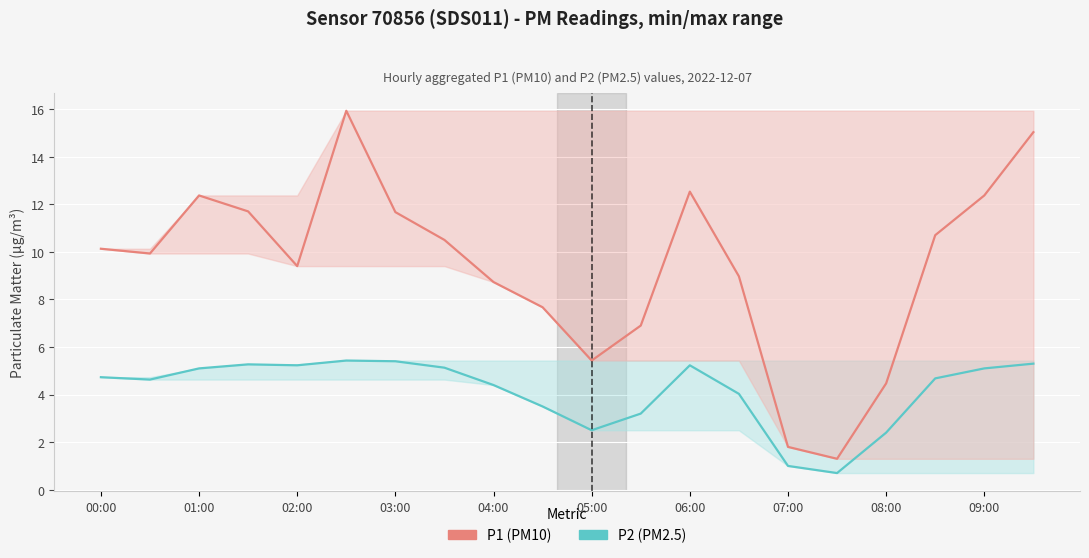

True or false: P2 (PM2.5) and P1 (PM10) intersect in this chart.

False